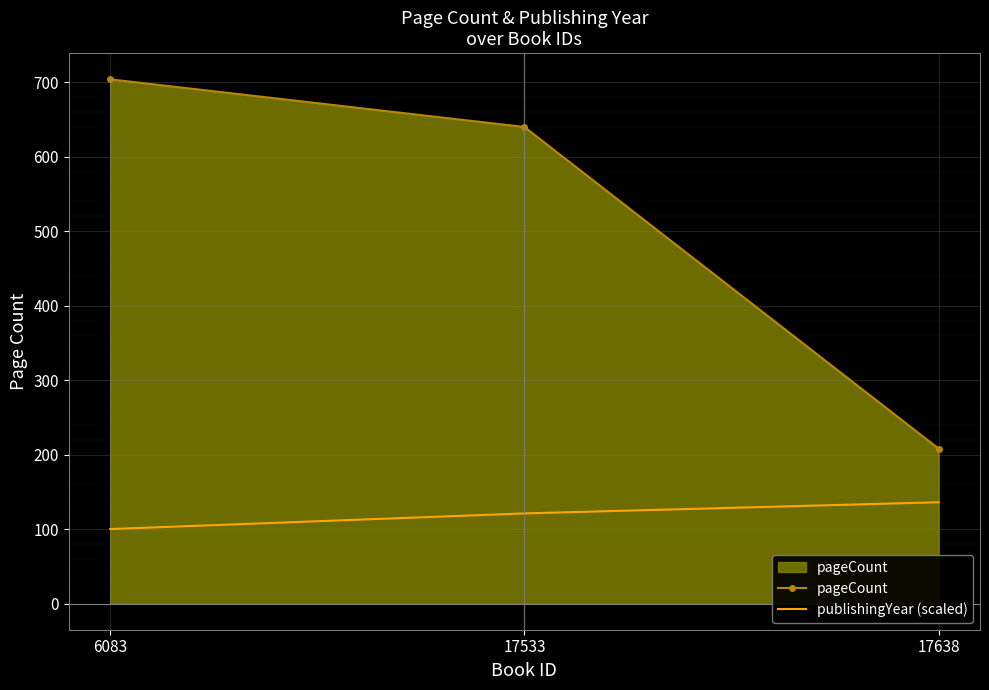

Reading left to right, extract all data points from this chart.

pageCount: 704	640	208
publishingYear (scaled): 100	121	136